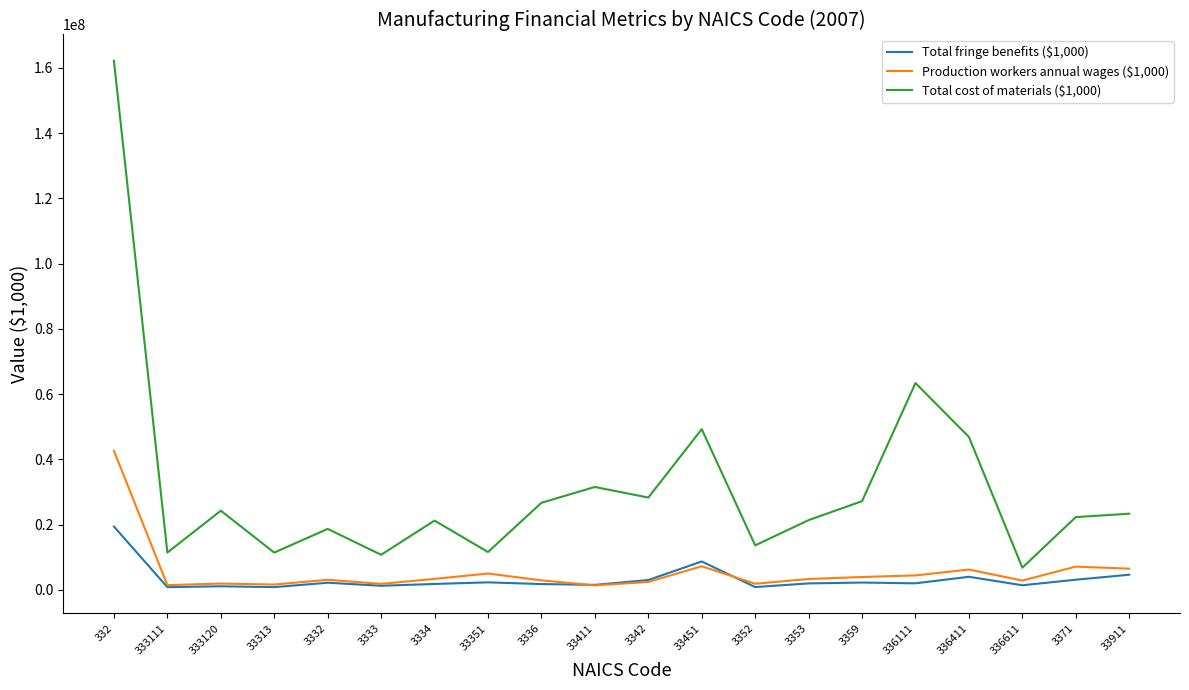

What is the difference between the maximum and minimum values in the Total fringe benefits ($1,000) series?

18584480